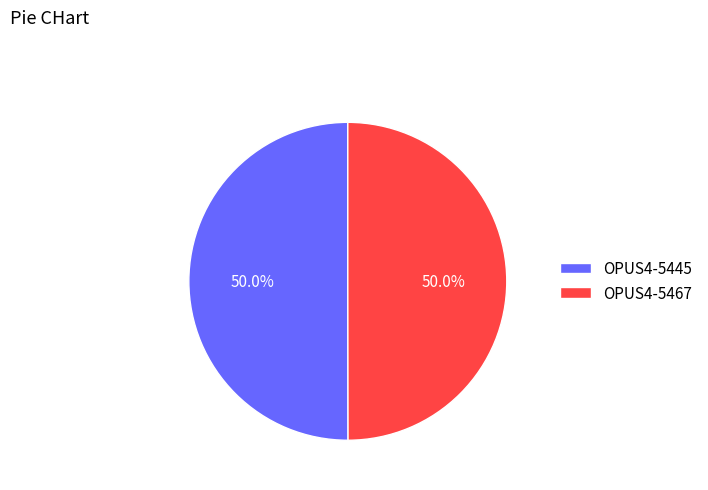

To the nearest percent, what portion does OPUS4-5445 represent?

50%